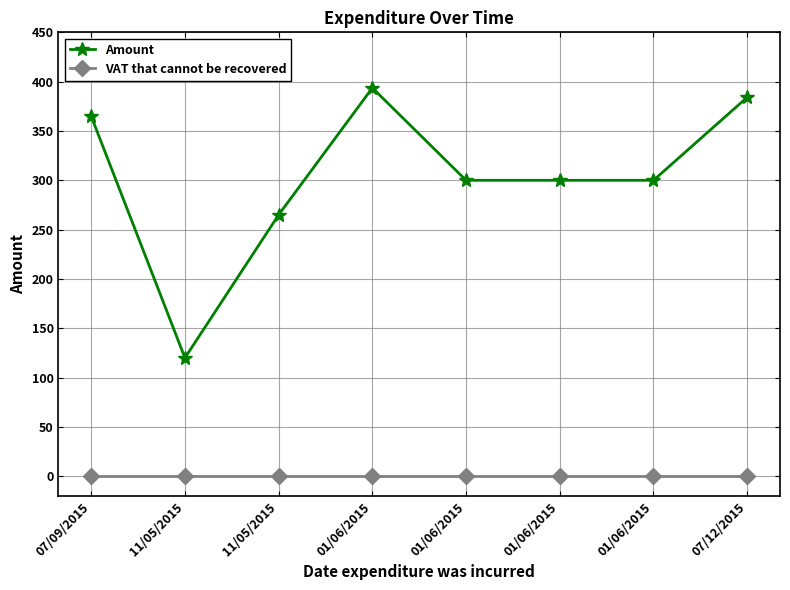

True or false: Amount and VAT that cannot be recovered intersect in this chart.

False